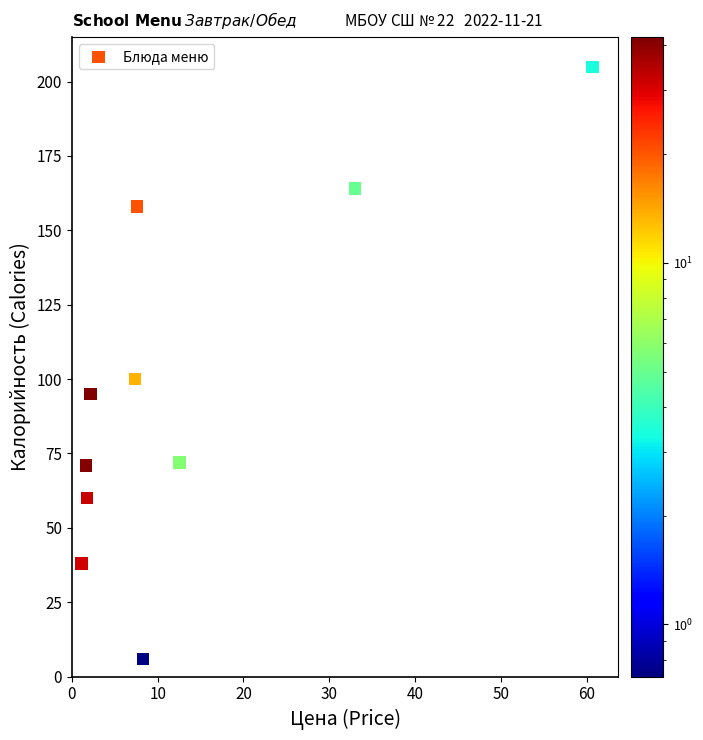

What Y value in the scatter plot is closest to 105?

100